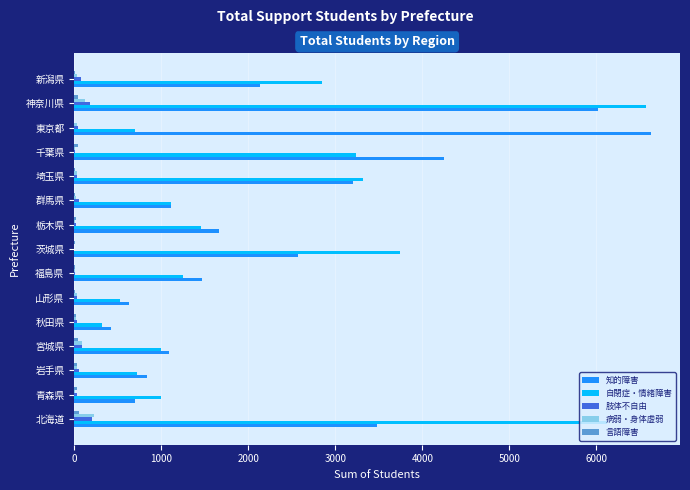

Is the value of 知的障害 at 東京都 greater than the value of 肢体不自由 at 埼玉県?

Yes